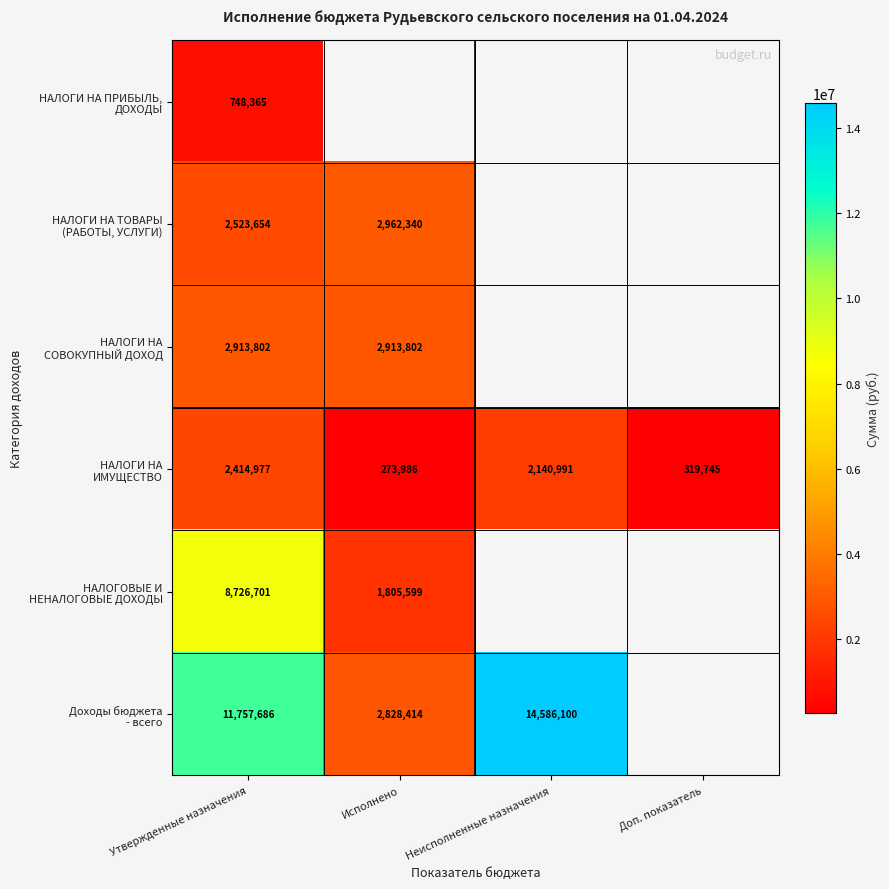

How many series are shown in this chart?

6